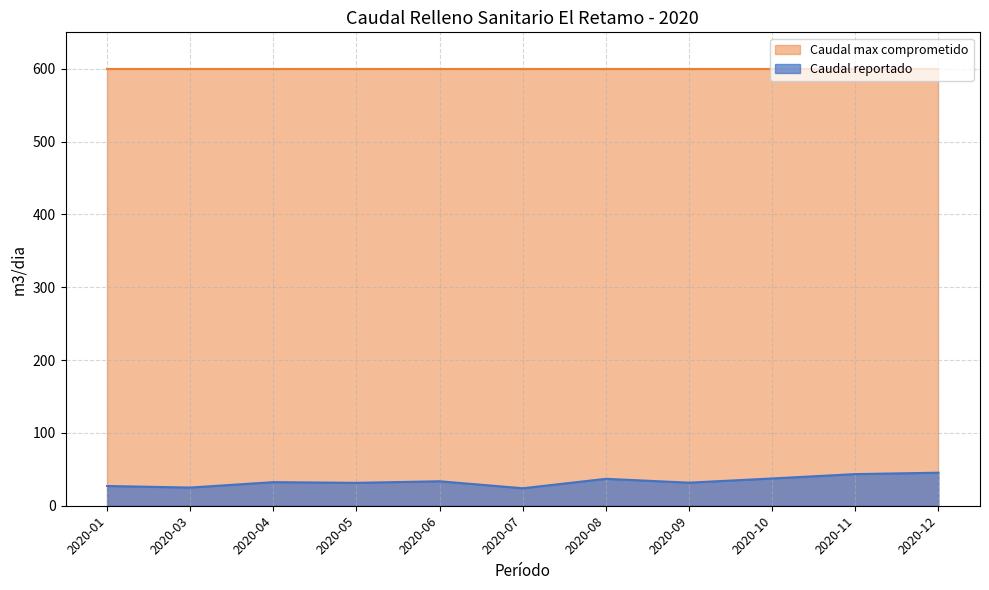

What is the sum of the values at 2020-07 and 2020-06?

57.6